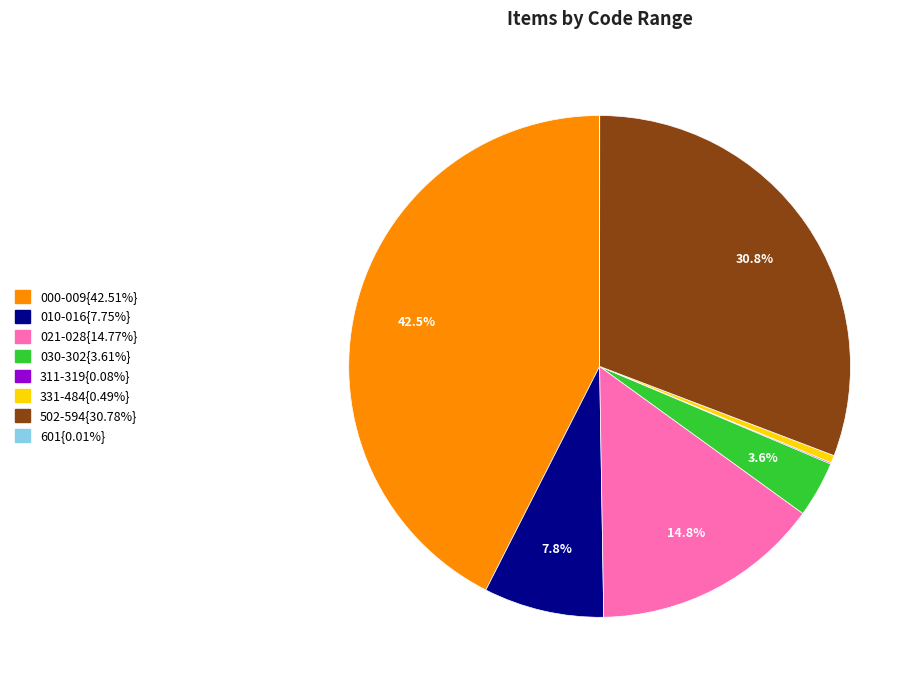

Does any single category account for the majority?

No